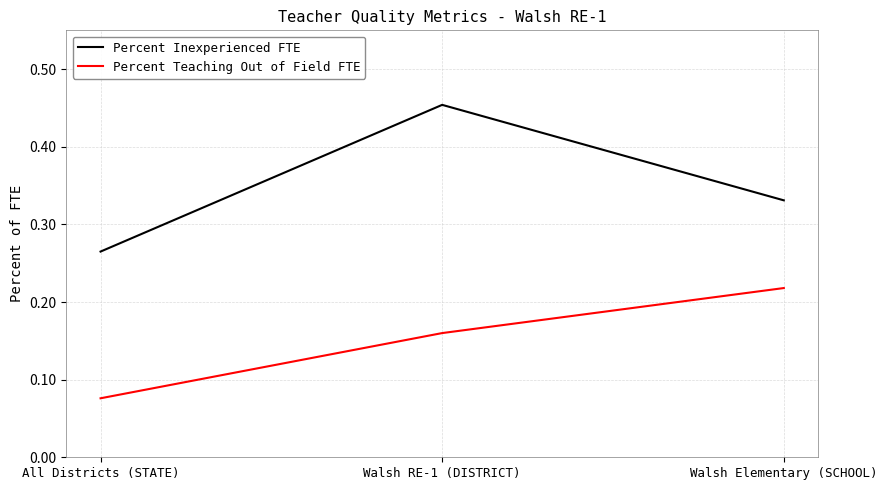

What is the sum of the Percent Inexperienced FTE values at All Districts (STATE) and Walsh RE-1 (DISTRICT)?

0.7